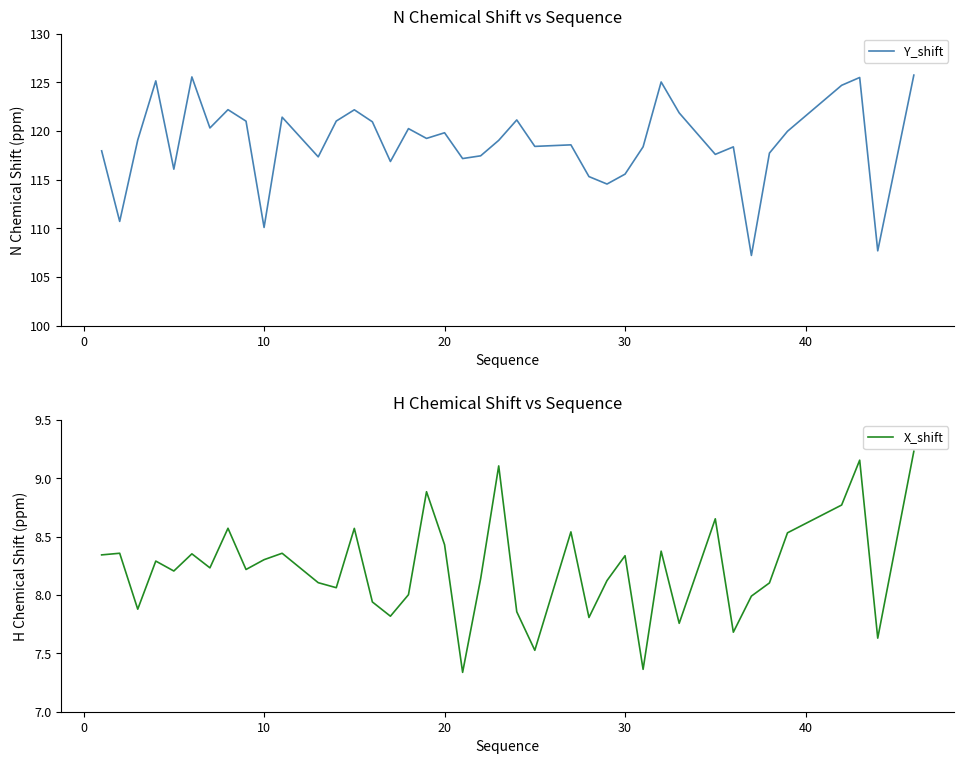

What is the highest value of the Y_shift series?

125.7